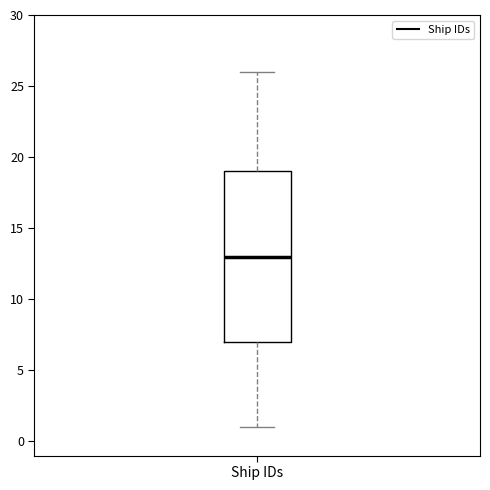

Where does the lower whisker of the box for Ship IDs end on the y-axis? The values are not printed on the chart, so give them approximately, as read against the axis.

1